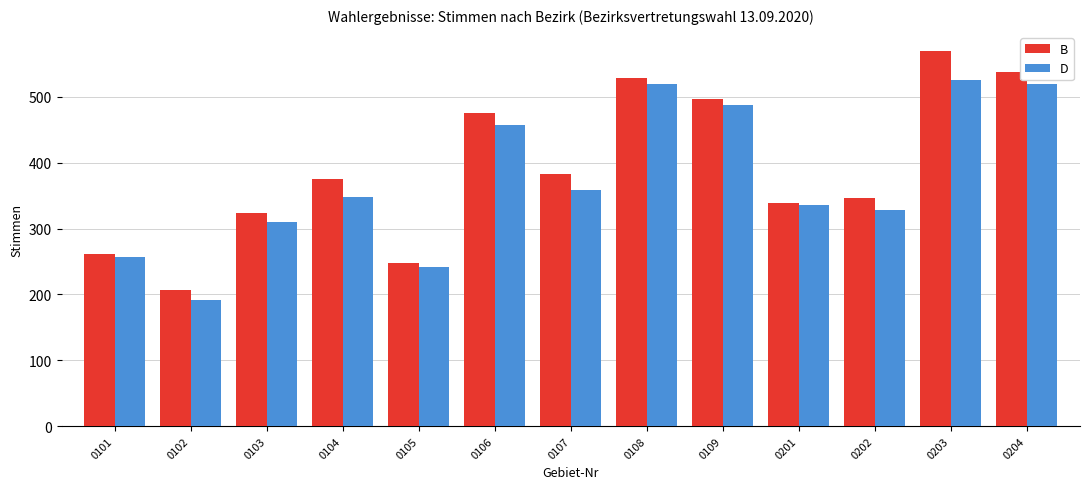

How many values in the B series are below 375?

6